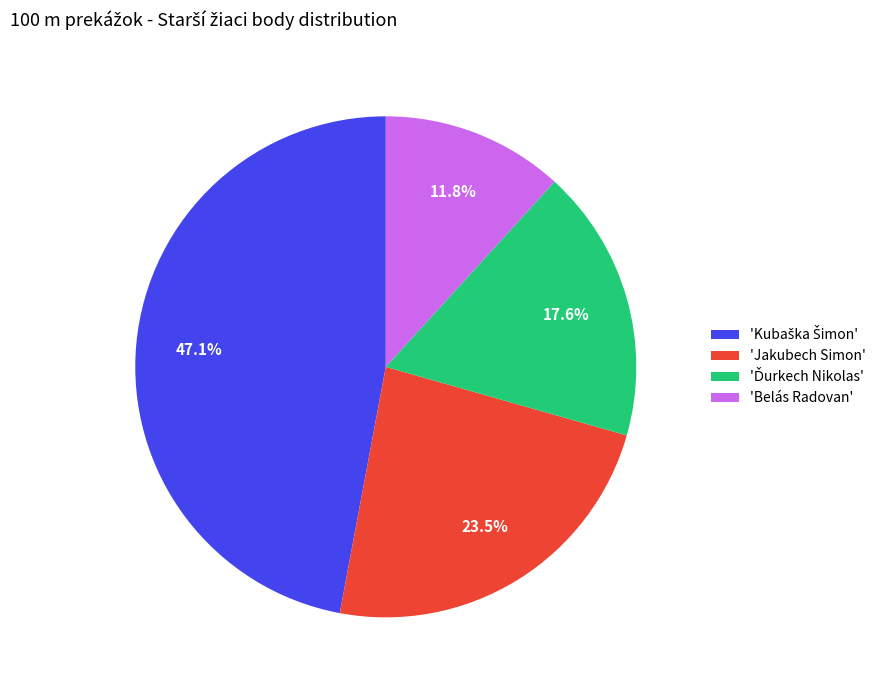

Does 'Belás Radovan' represent more than half of the total?

No